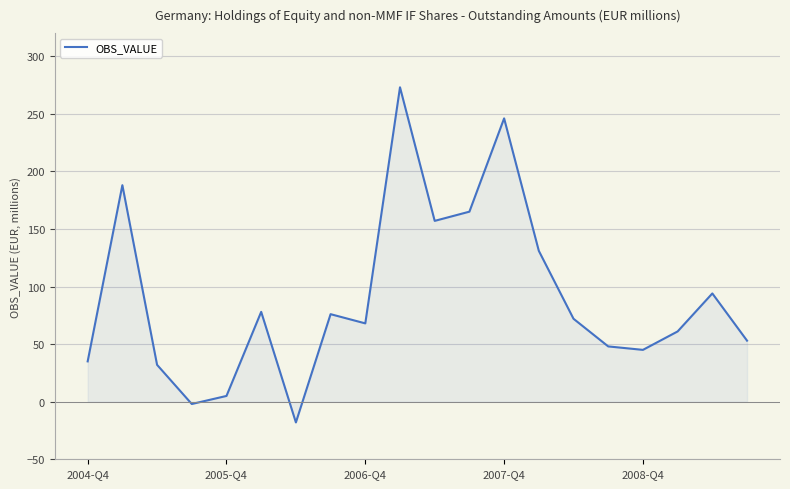

How many distinct data groups are displayed?

1